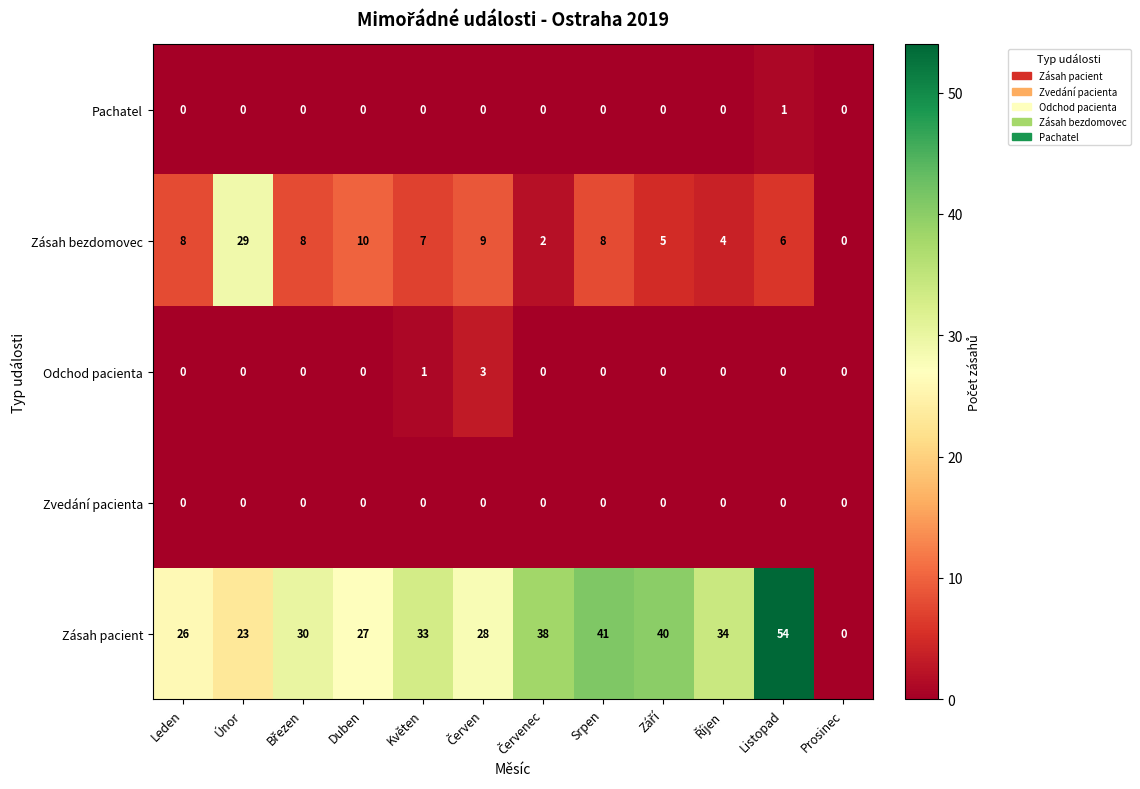

What is the total value across all series at Listopad?

61